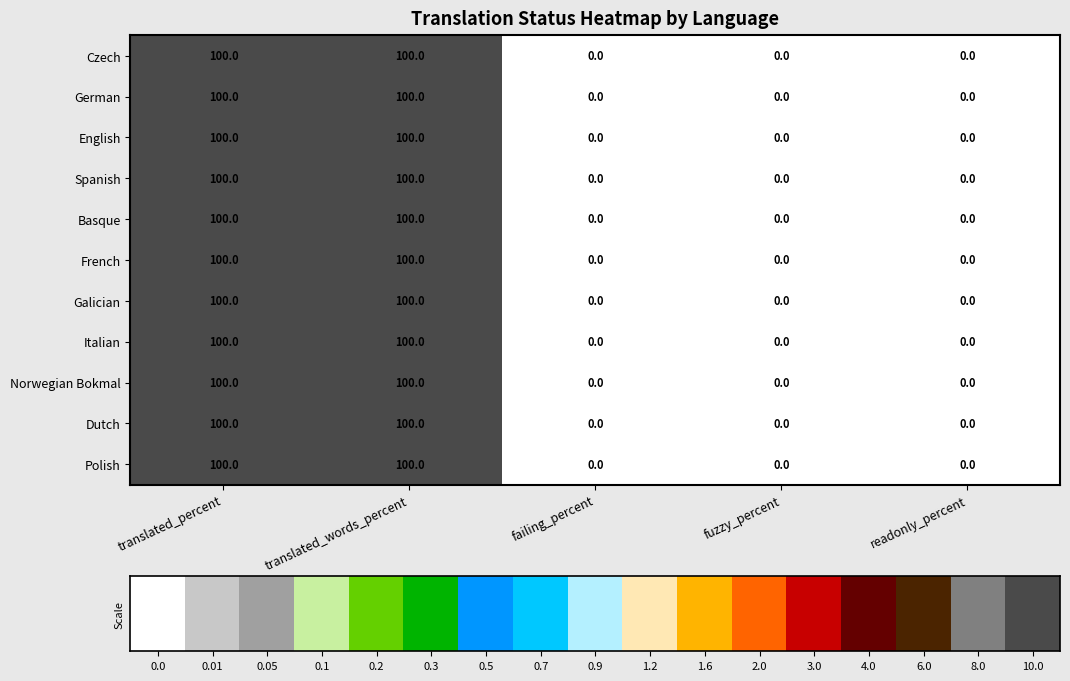

What is the highest value of the French series?

100